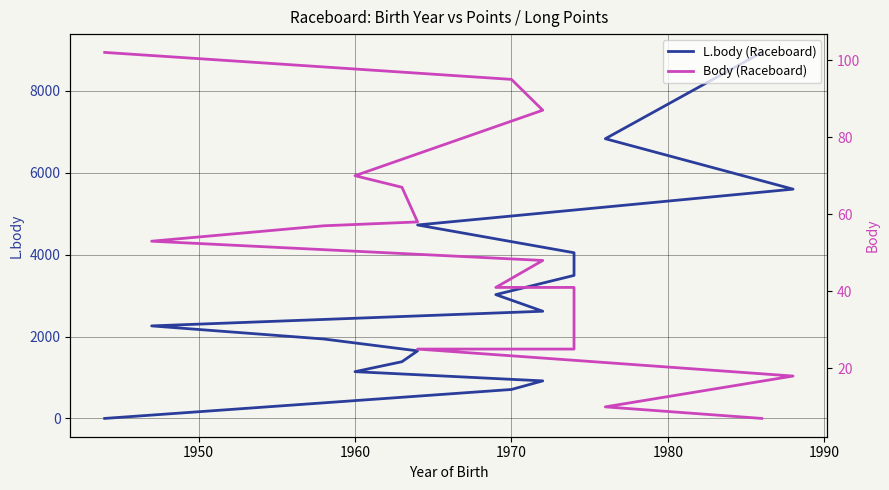

Reading right to left, what are all the values shown in this chart?

L.body (Raceboard): 0	707	917	1142	1385	1650	1940	2260	2618	3024	3493	4047	4725	5600	6832	8940
Body (Raceboard): 102	95	87	70	67	58	57	53	48	41	41	25	25	18	10	7